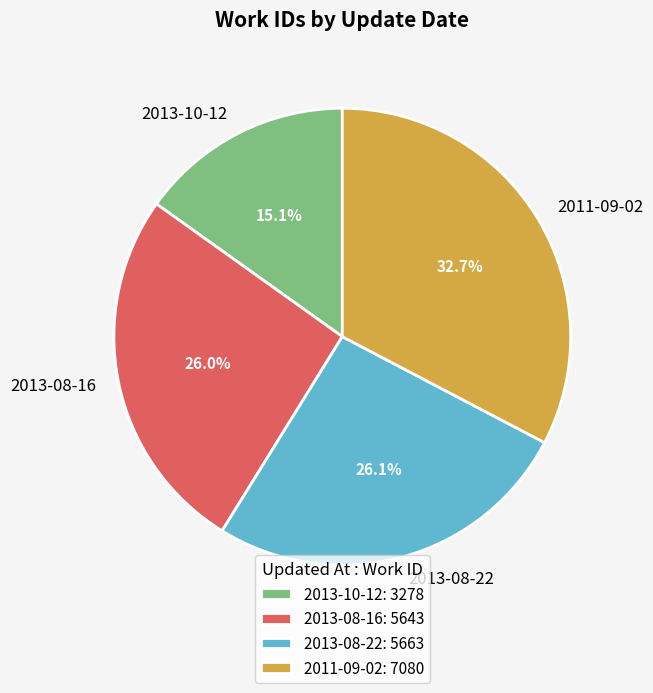

Which has a higher value, 2013-10-12 or 2013-08-22?

2013-08-22